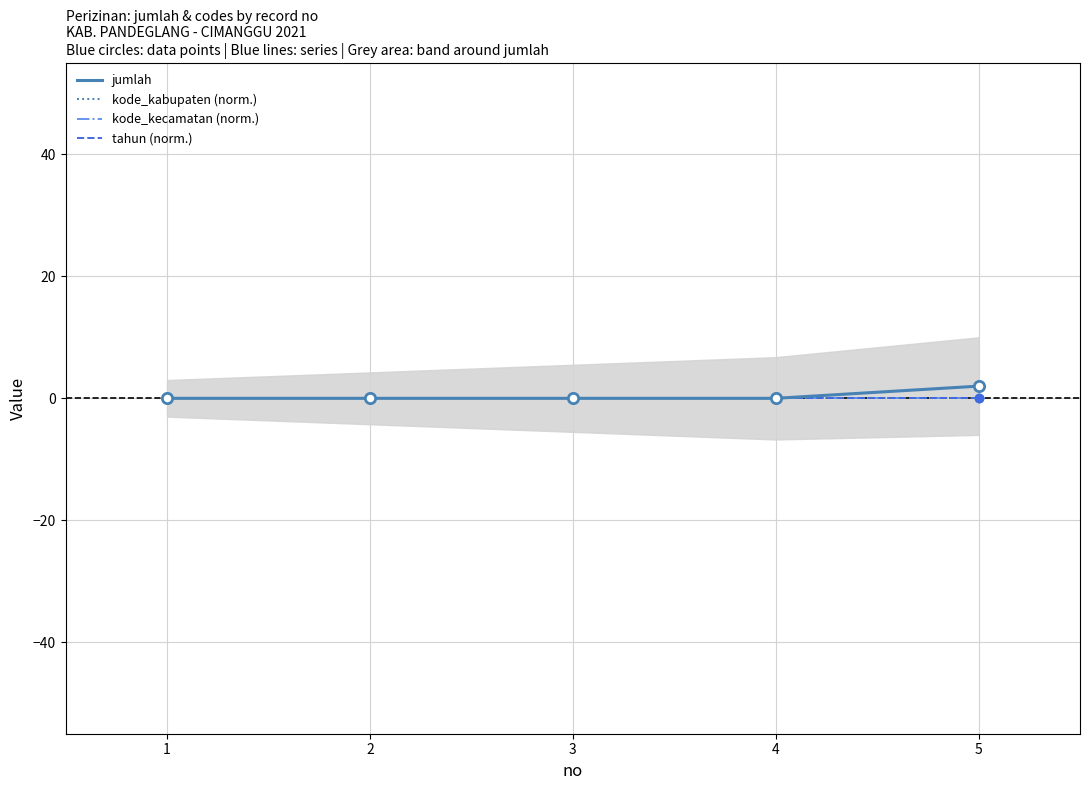

What are all the series names shown in the legend?

jumlah, kode_kabupaten (norm.), kode_kecamatan (norm.), tahun (norm.)